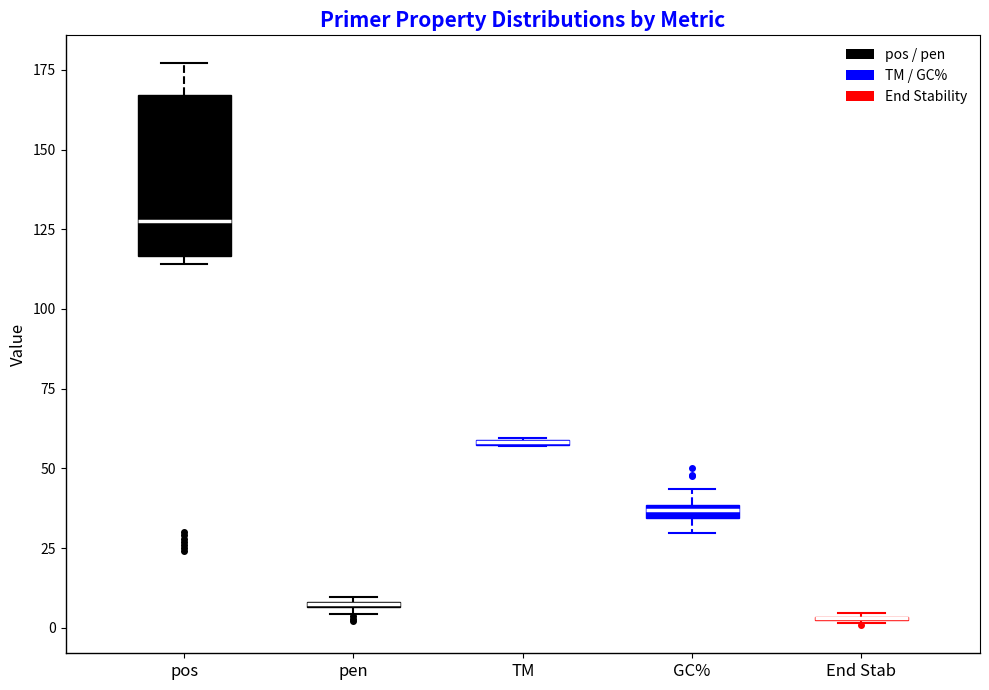

Comparing the boxes themselves (not the whiskers), which one is the tallest?

pos